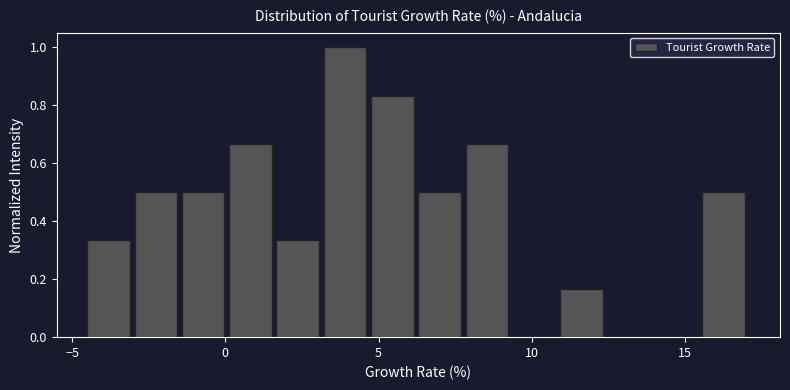

Read against the x-axis, roughly where is the centre of the tallest bar?

4.0